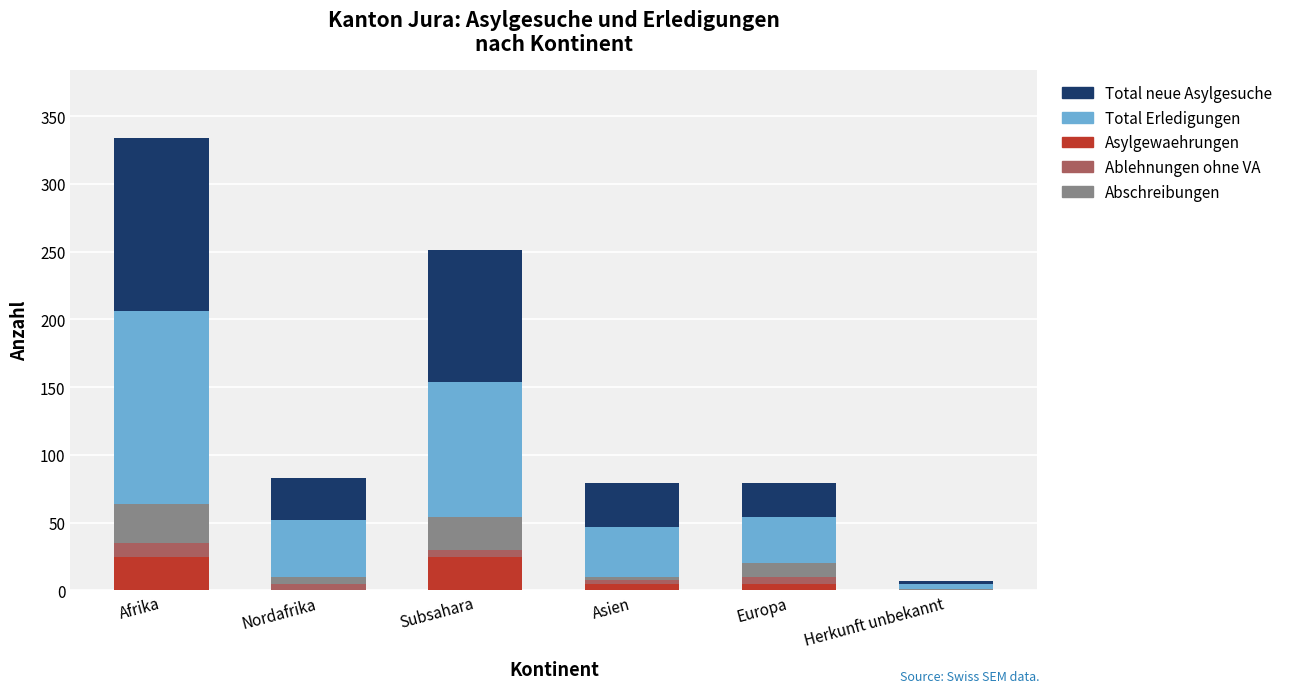

What is the total value across all series at Asien?

79